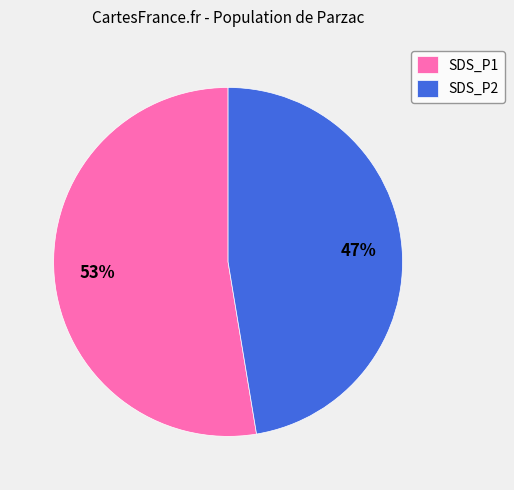

To the nearest percent, what is the average slice percentage?

50%